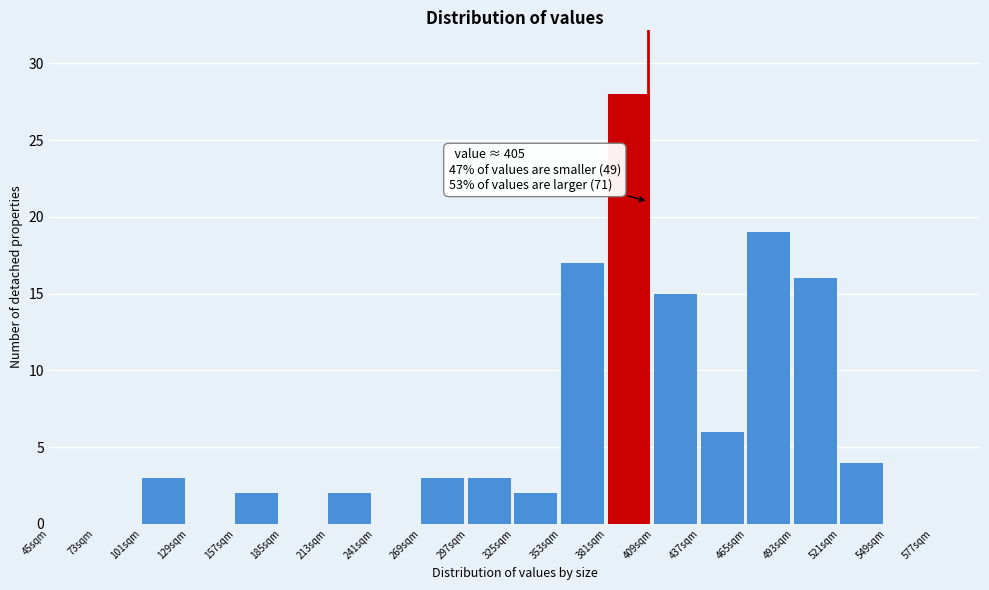

Over which range of the x-axis is the bar tallest?

381 to 409